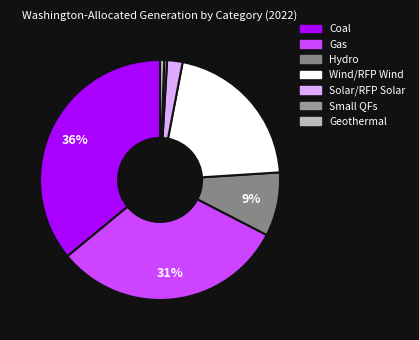

Does any single category account for the majority?

No